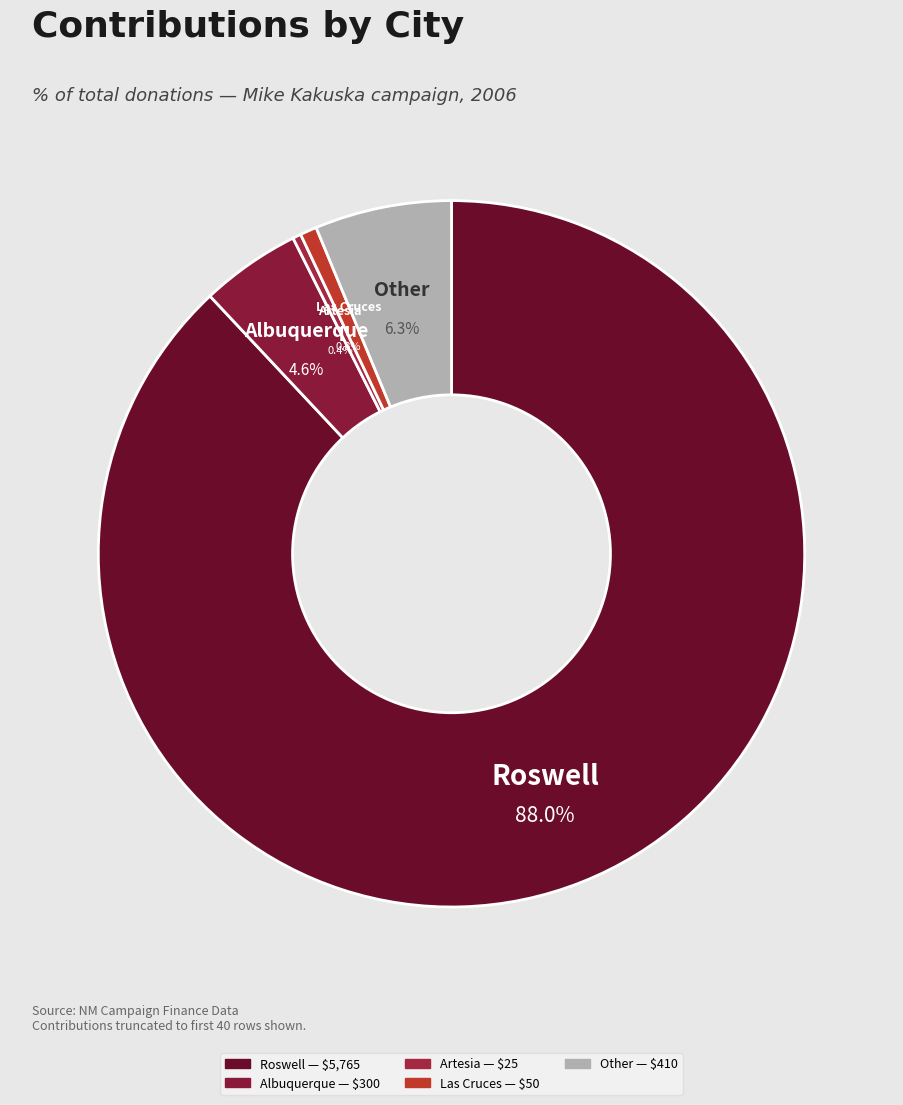

To the nearest percent, what is the difference between the largest and smallest slice percentages?

88%